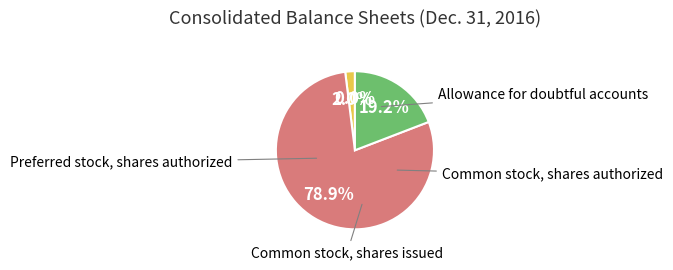

Is there any slice that represents more than half of the pie?

Yes